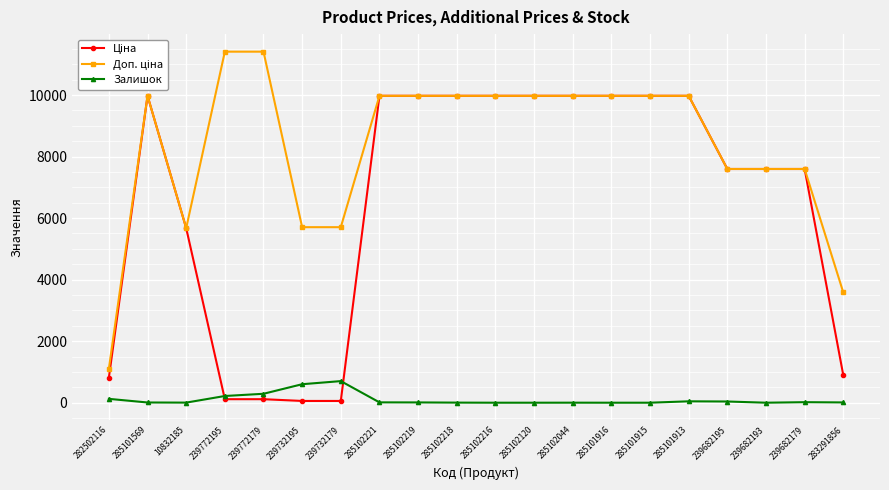

What is the total value across all series at 285101916?

19950.0